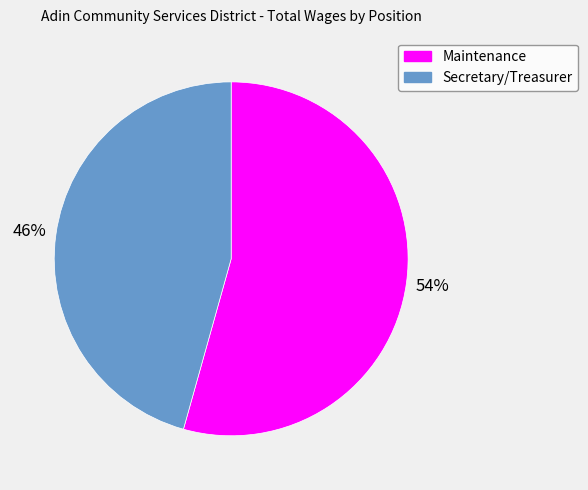

To the nearest percent, what percentage of the pie is Secretary/Treasurer?

46%